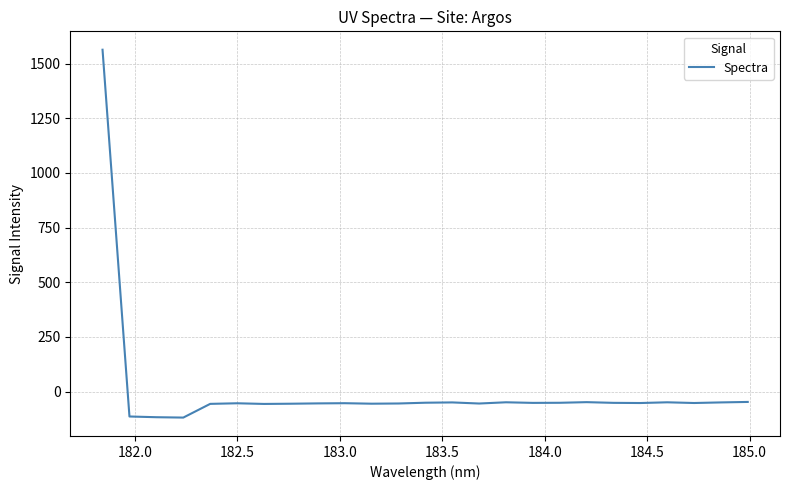

What is the smallest value displayed?

-118.9